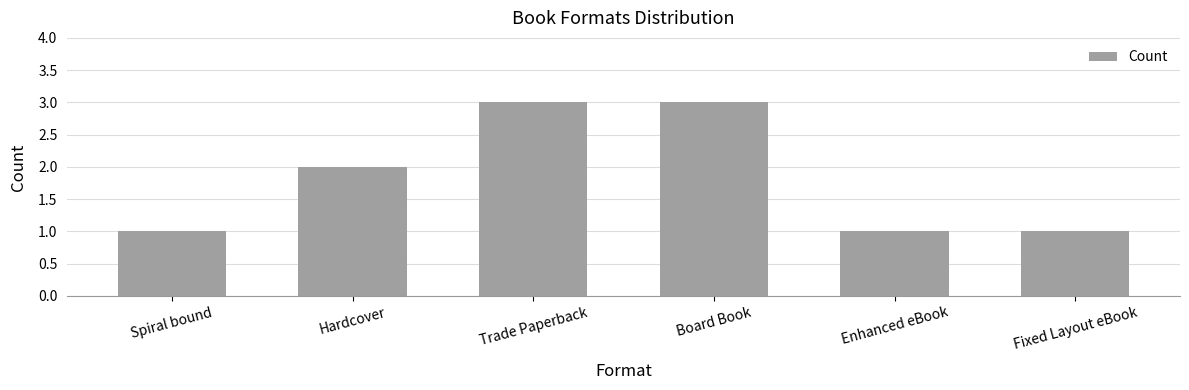

Are the bars grouped side by side (vs. stacked)?

No